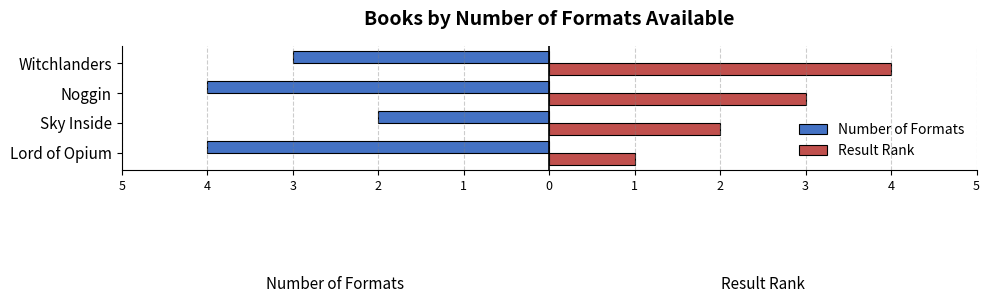

What is the average value of the Result Rank series?

2